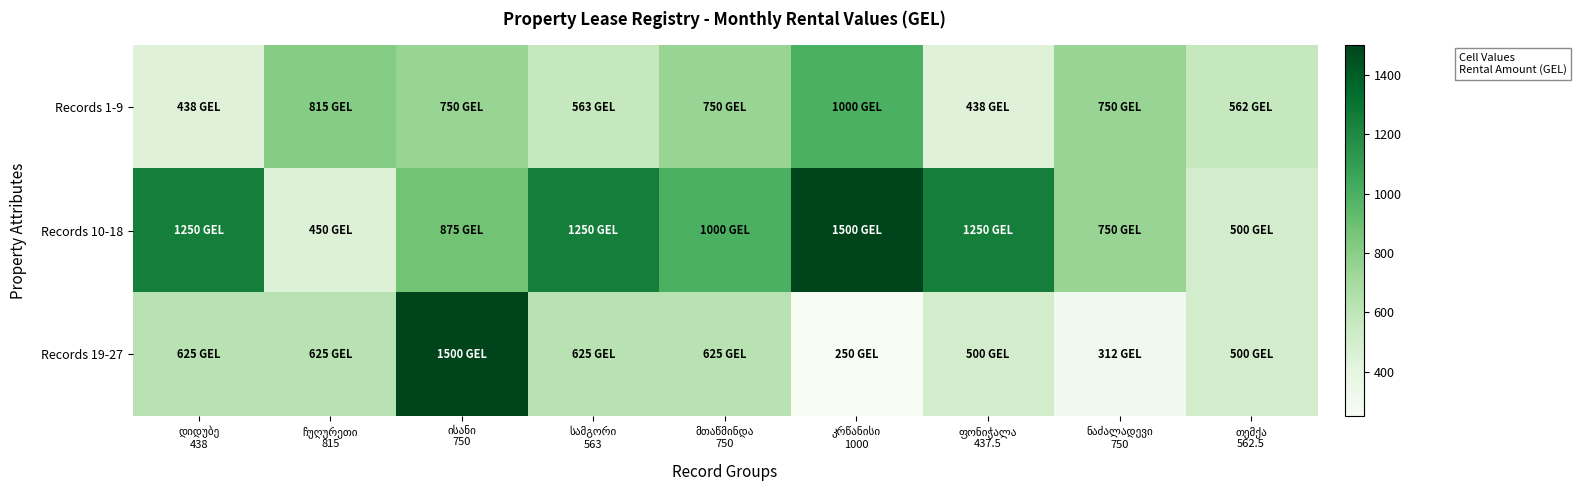

Reading right to left, what are all the values shown in this chart?

Records 1-9: თემქა
562.5=562.5	ნაძალადევი
750=750.0	ფონიჭალა
437.5=437.5	კრწანისი
1000=1000.0	მთაწმინდა
750=750.0	სამგორი
563=563.0	ისანი
750=750.0	ჩუღურეთი
815=815.0	დიდუბე
438=438.0
Records 10-18: თემქა
562.5=500.0	ნაძალადევი
750=750.0	ფონიჭალა
437.5=1250.0	კრწანისი
1000=1500.0	მთაწმინდა
750=1000.0	სამგორი
563=1250.0	ისანი
750=875.0	ჩუღურეთი
815=450.0	დიდუბე
438=1250.0
Records 19-27: თემქა
562.5=500.0	ნაძალადევი
750=312.5	ფონიჭალა
437.5=500.0	კრწანისი
1000=250.0	მთაწმინდა
750=625.0	სამგორი
563=625.0	ისანი
750=1500.0	ჩუღურეთი
815=625.0	დიდუბე
438=625.0